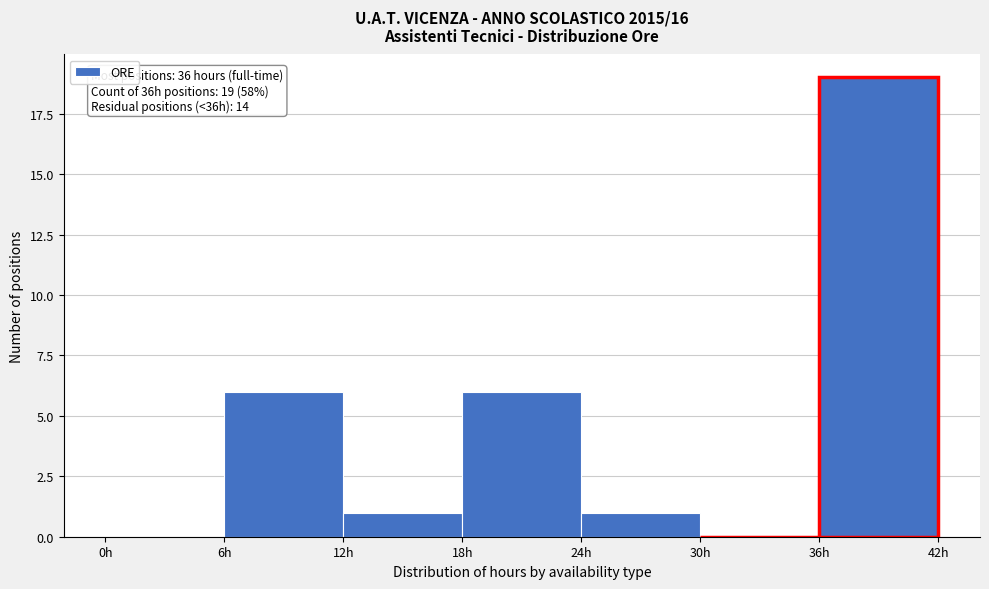

Over which range of the x-axis is the bar tallest?

36 to 42